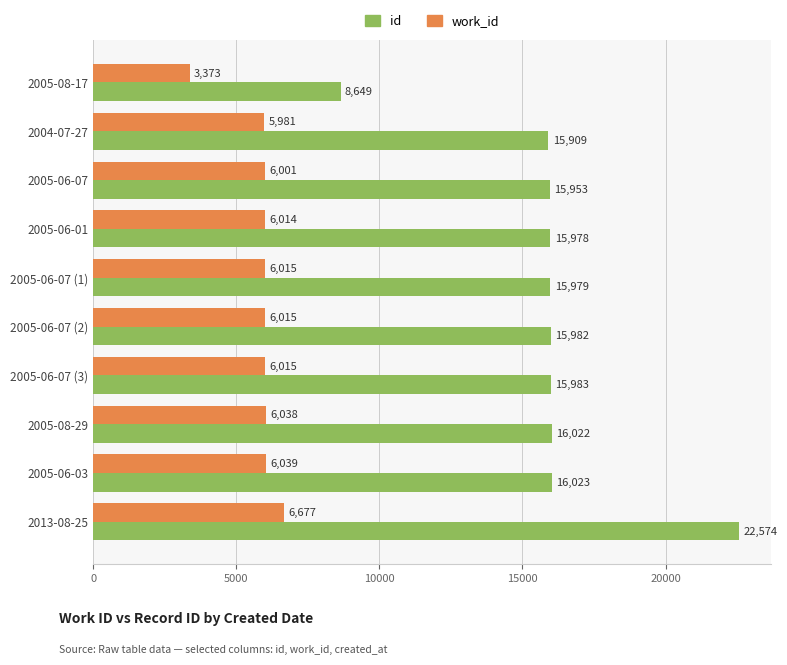

At which category is the sum across all series the highest?

2013-08-25